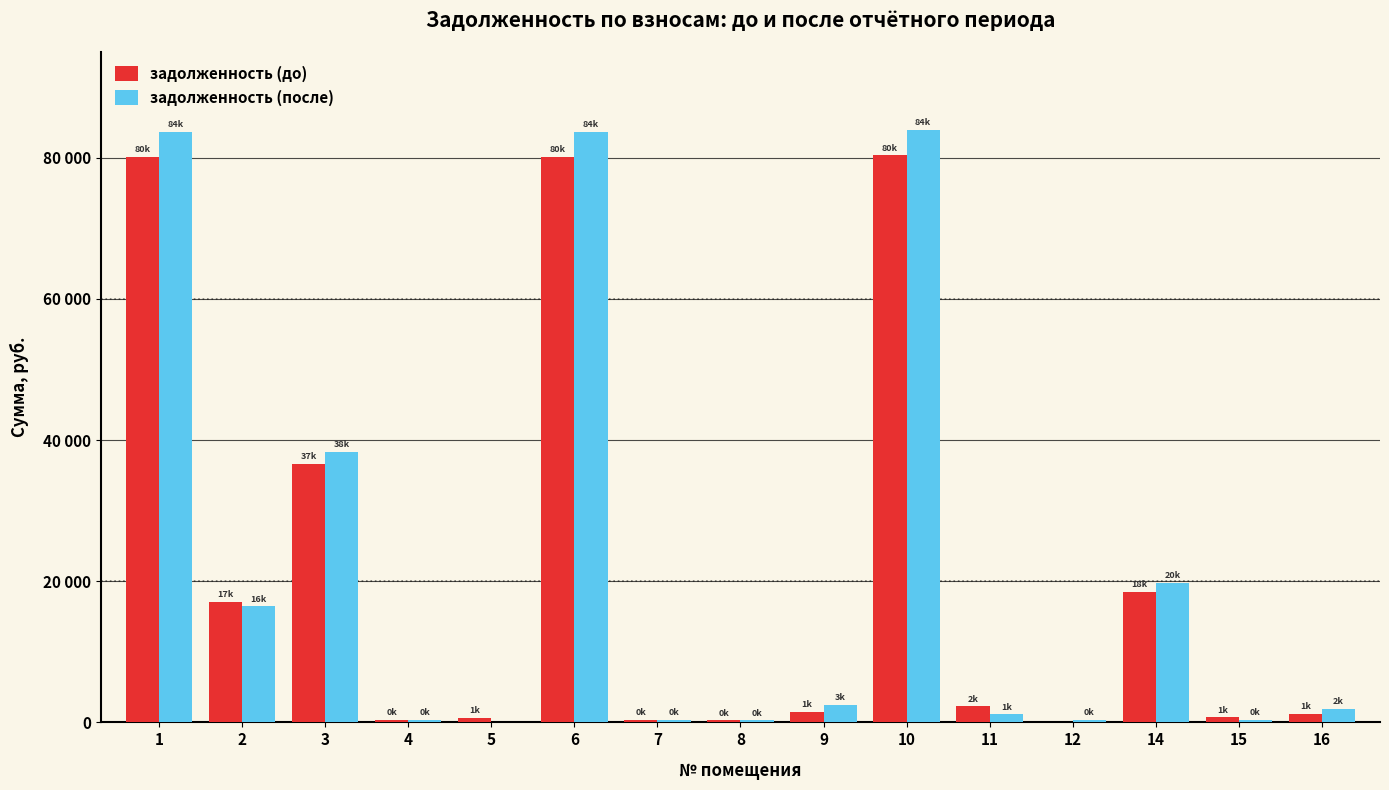

What are all the series names shown in the legend?

задолженность (до), задолженность (после)